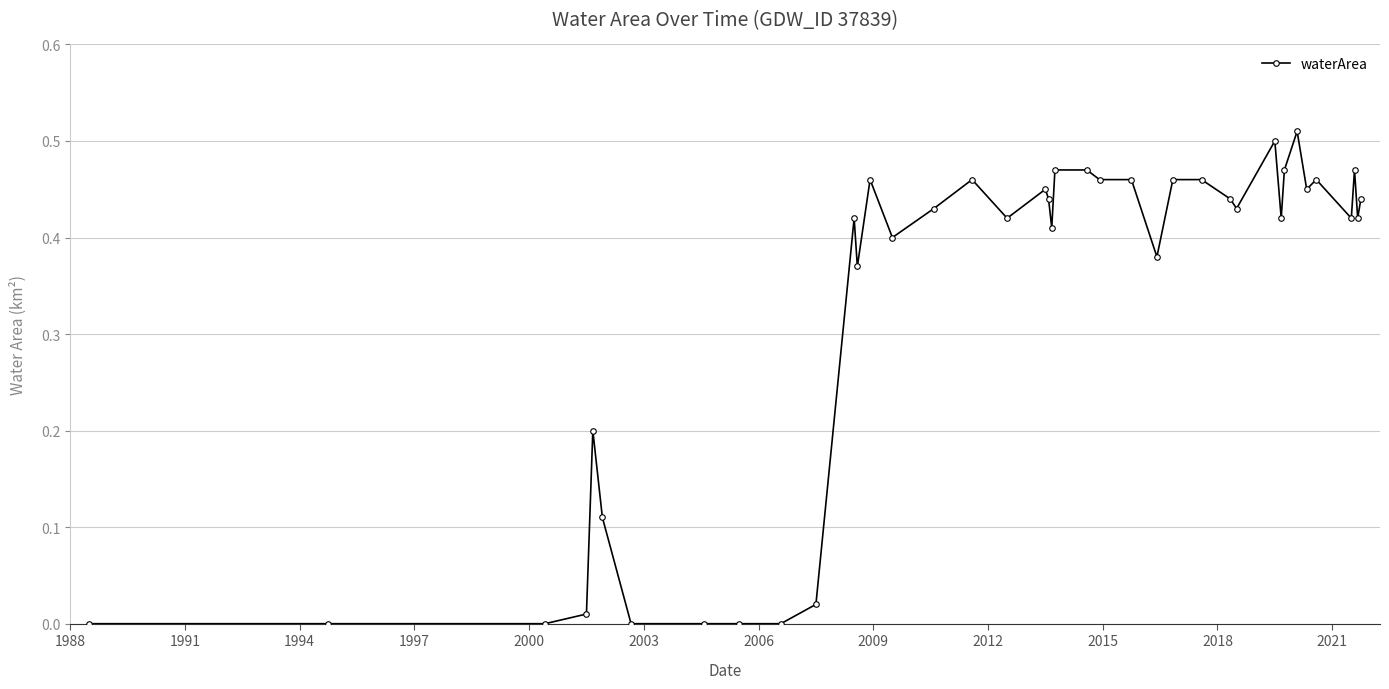

True or false: the data has more than 0 interior local peaks.

True